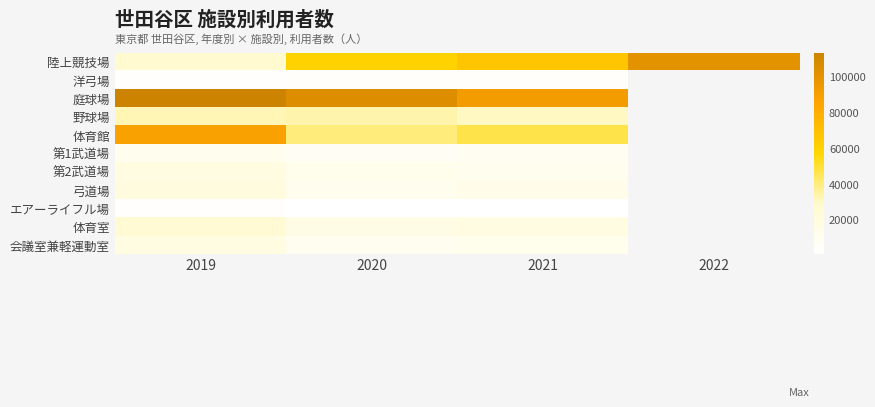

At which category does the chart reach its peak across all series?

2019